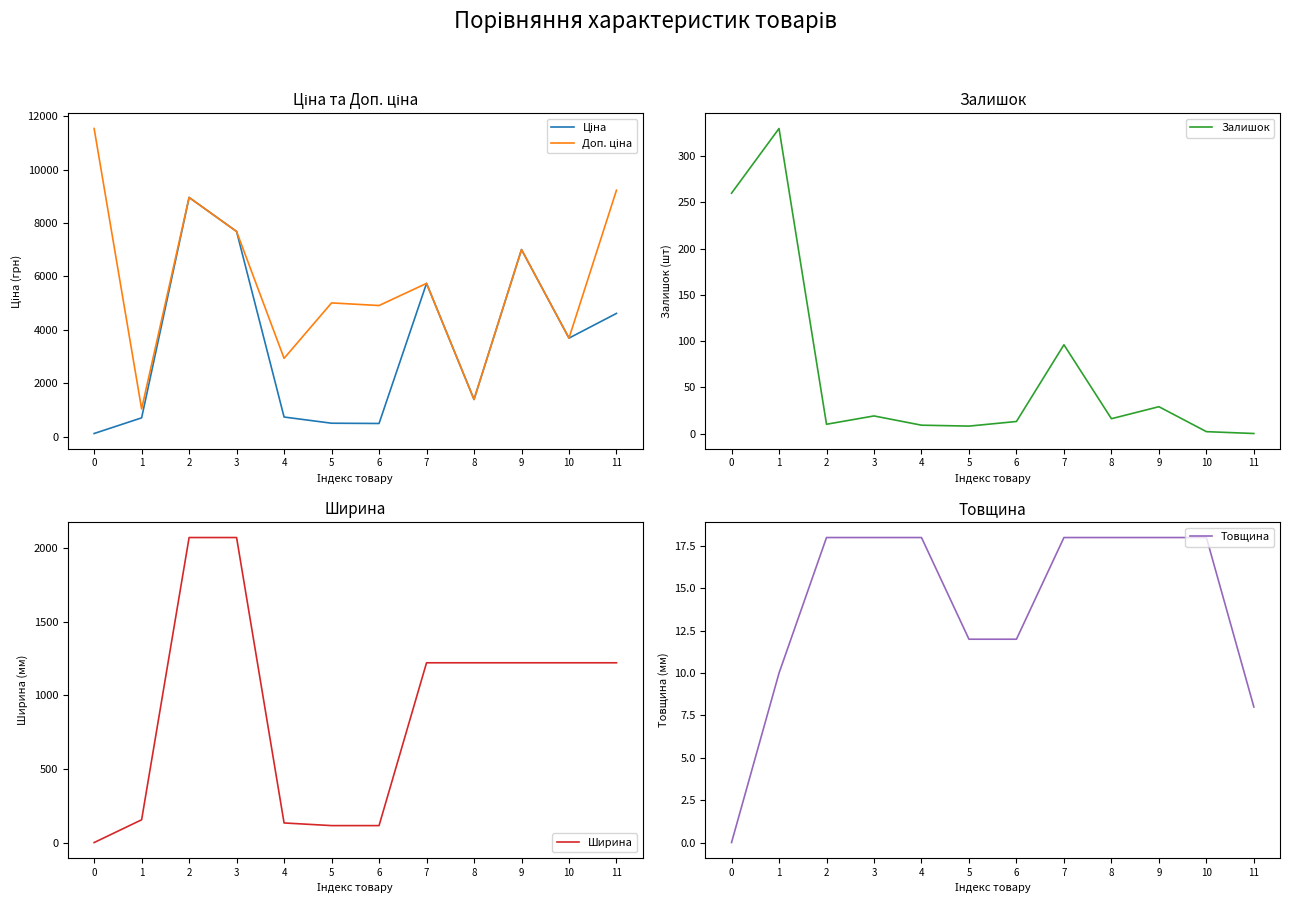

Reading right to left, transcribe all the data shown in this chart.

Ціна: 11=4612.5	10=3687.1	9=7002.6	8=1390.7	7=5736.9	6=490.8	5=500.5	4=732.5	3=7680.9	2=8955.1	1=701.4	0=115.4
Доп. ціна: 11=9225.1	10=3687.1	9=7002.6	8=1391.0	7=5736.9	6=4907.7	5=5005.4	4=2930.0	3=7680.9	2=8955.1	1=1036.0	0=11537.0
Залишок: 11=0.0	10=2.0	9=29.0	8=16.0	7=96.0	6=13.0	5=8.0	4=9.0	3=19.0	2=10.0	1=330.0	0=260.0
Ширина: 11=1220.0	10=1220.0	9=1220.0	8=1220.0	7=1220.0	6=115.0	5=115.0	4=133.0	3=2070.0	2=2070.0	1=154.5	0=0.0
Товщина: 11=8.0	10=18.0	9=18.0	8=18.0	7=18.0	6=12.0	5=12.0	4=18.0	3=18.0	2=18.0	1=10.0	0=0.0